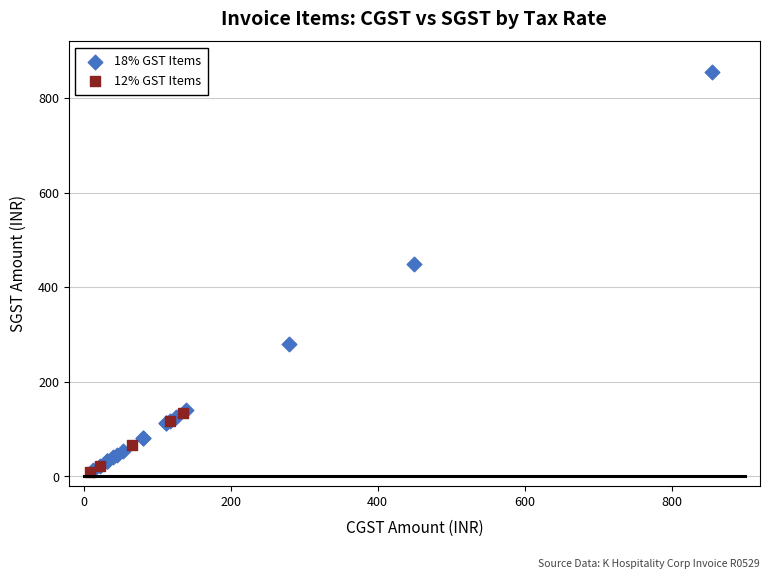

Which series has the widest spread of Y values?

18% GST Items